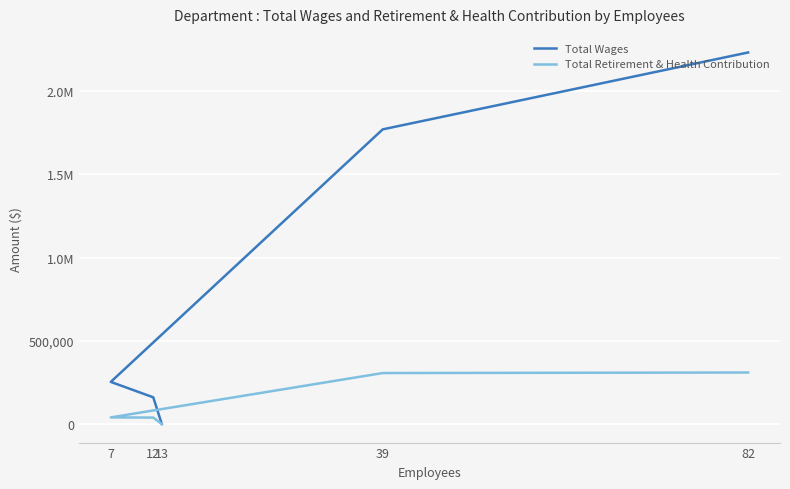

Which series has the largest total across all categories?

Total Wages